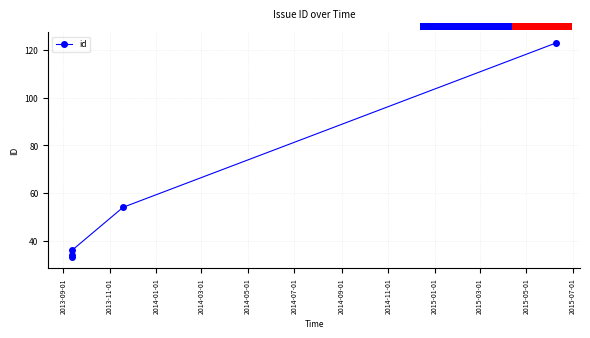

What is the greatest value displayed?

123